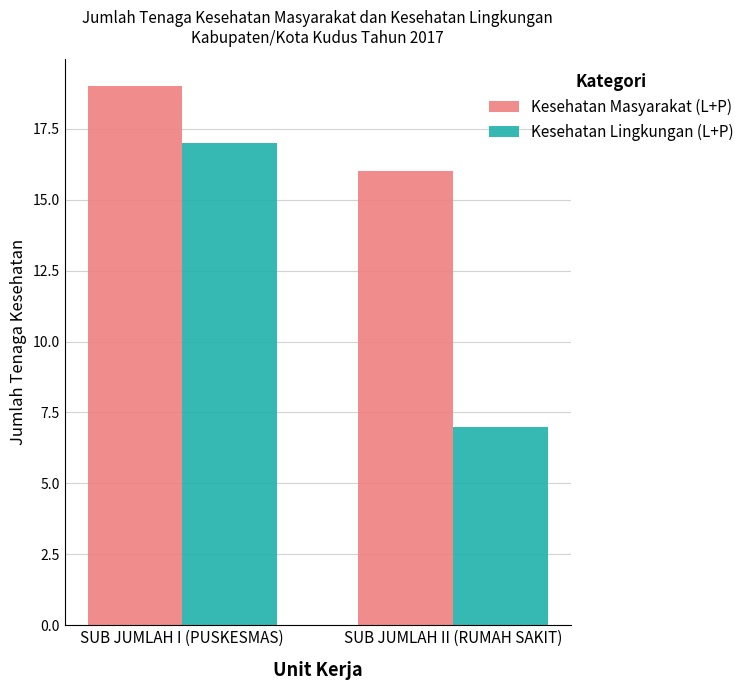

Reading left to right, what are all the values shown in this chart?

Kesehatan Masyarakat (L+P): SUB JUMLAH I (PUSKESMAS)=19	SUB JUMLAH II (RUMAH SAKIT)=16
Kesehatan Lingkungan (L+P): SUB JUMLAH I (PUSKESMAS)=17	SUB JUMLAH II (RUMAH SAKIT)=7